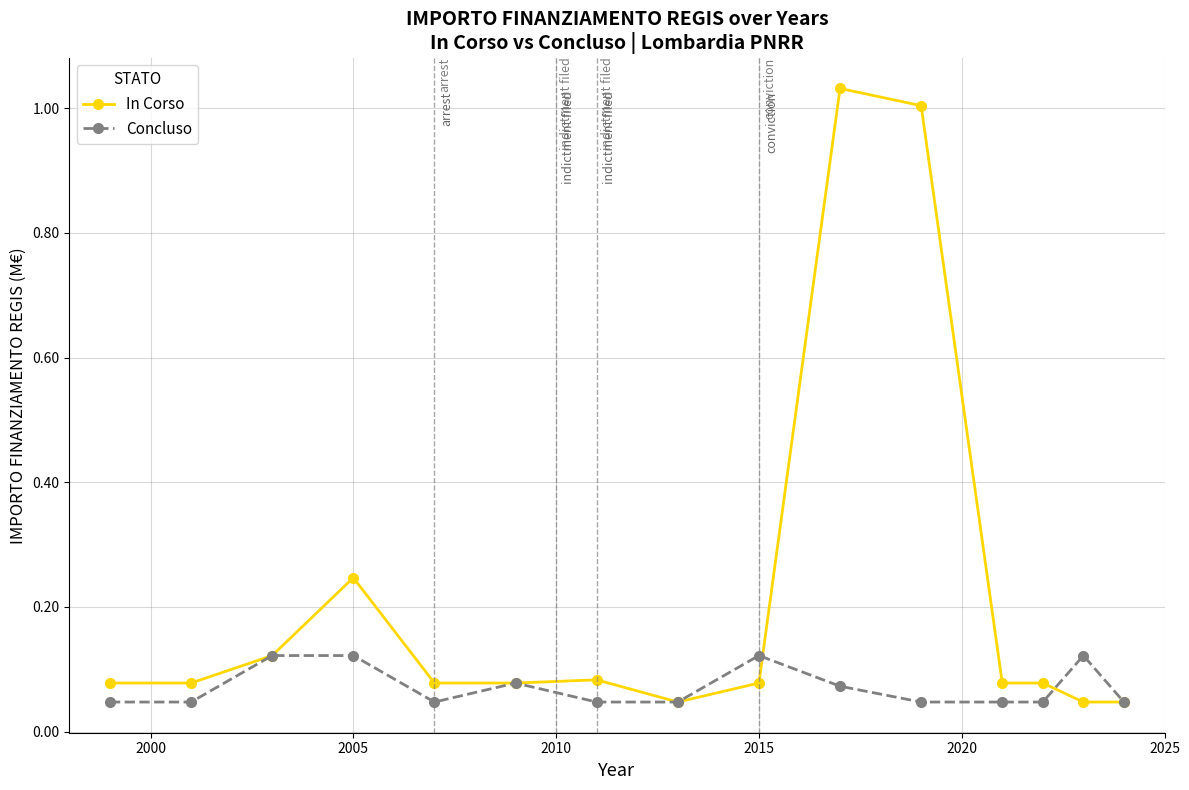

True or false: Concluso has more than 1 interior local peaks.

True